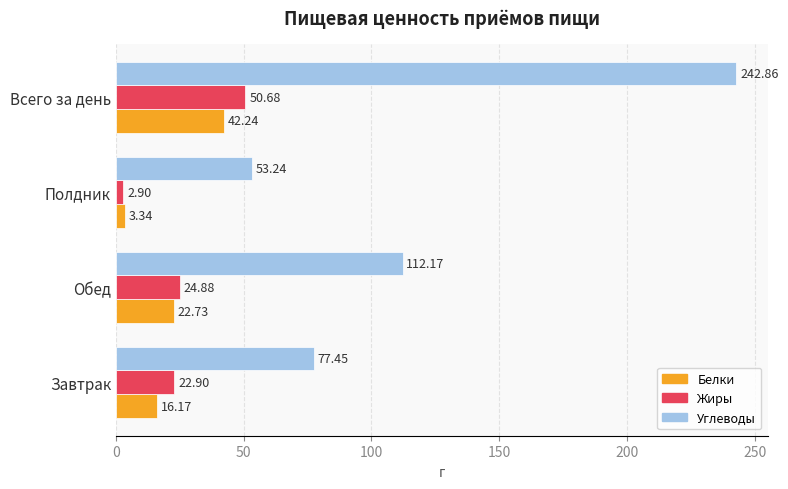

At which label is Жиры closest to 26?

Обед